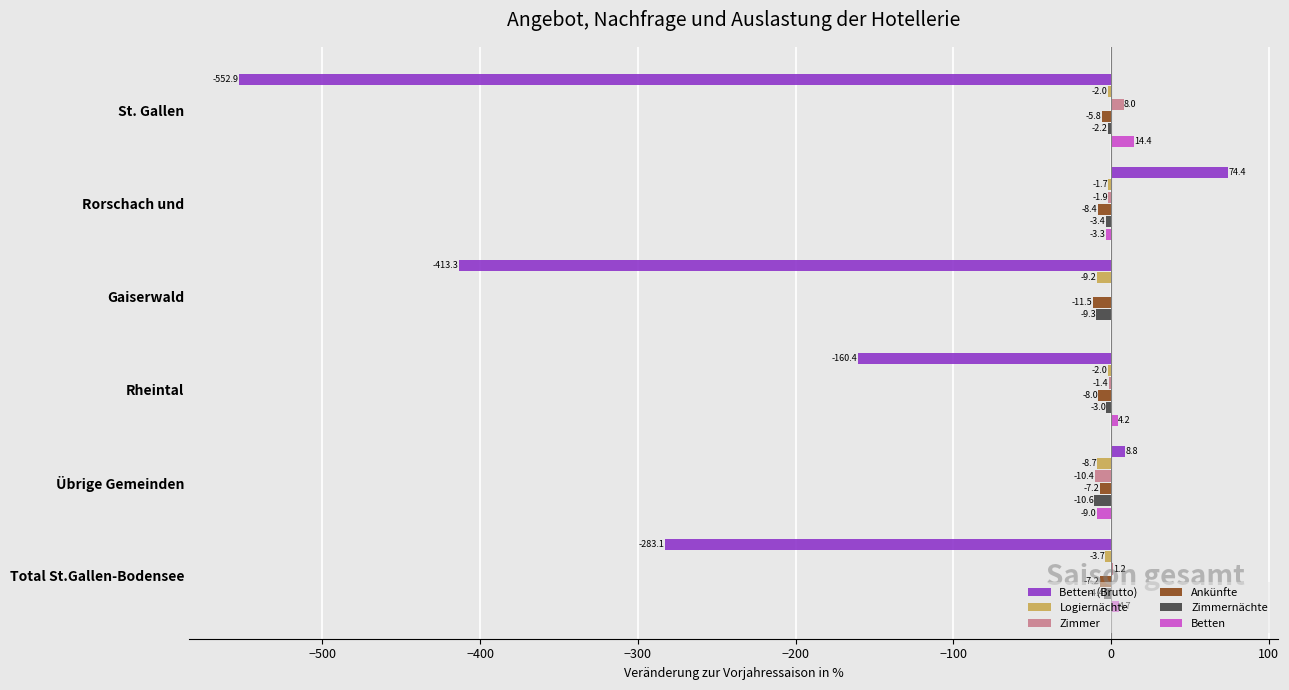

At which label does Betten (Brutto) reach its peak?

Rorschach und